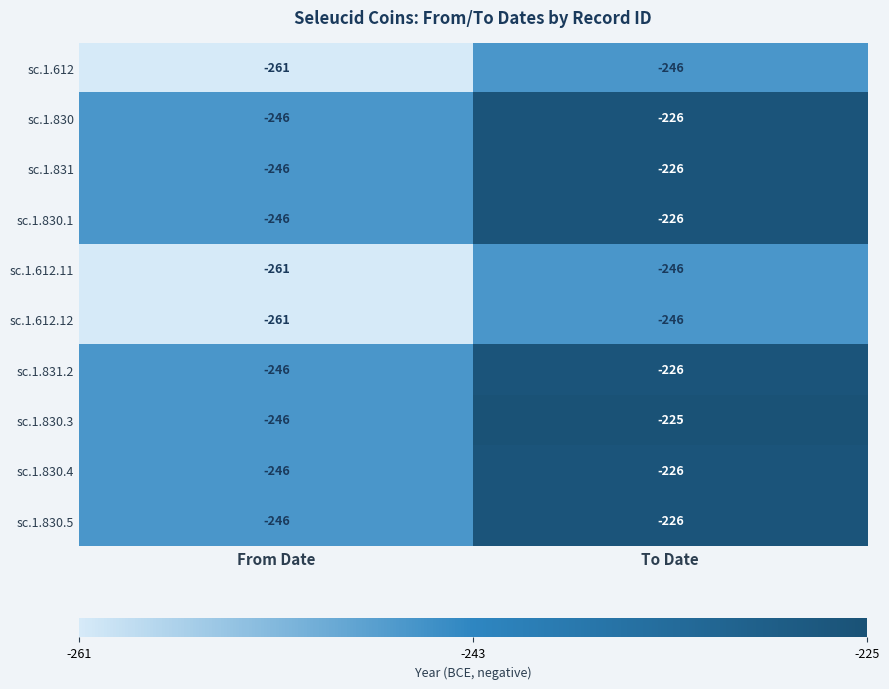

Is it true that sc.1.830.5 equals -246 at From Date?

True